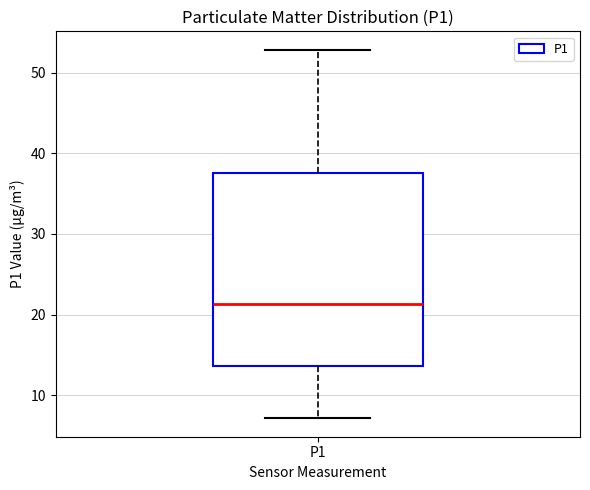

Read this box plot against the y-axis: the position of the median line, the range covered by the box, and the ends of both whiskers. The values are not printed on the chart, so give them approximately, as read against the axis.

median 21, box 14 to 38, whiskers 7 to 53